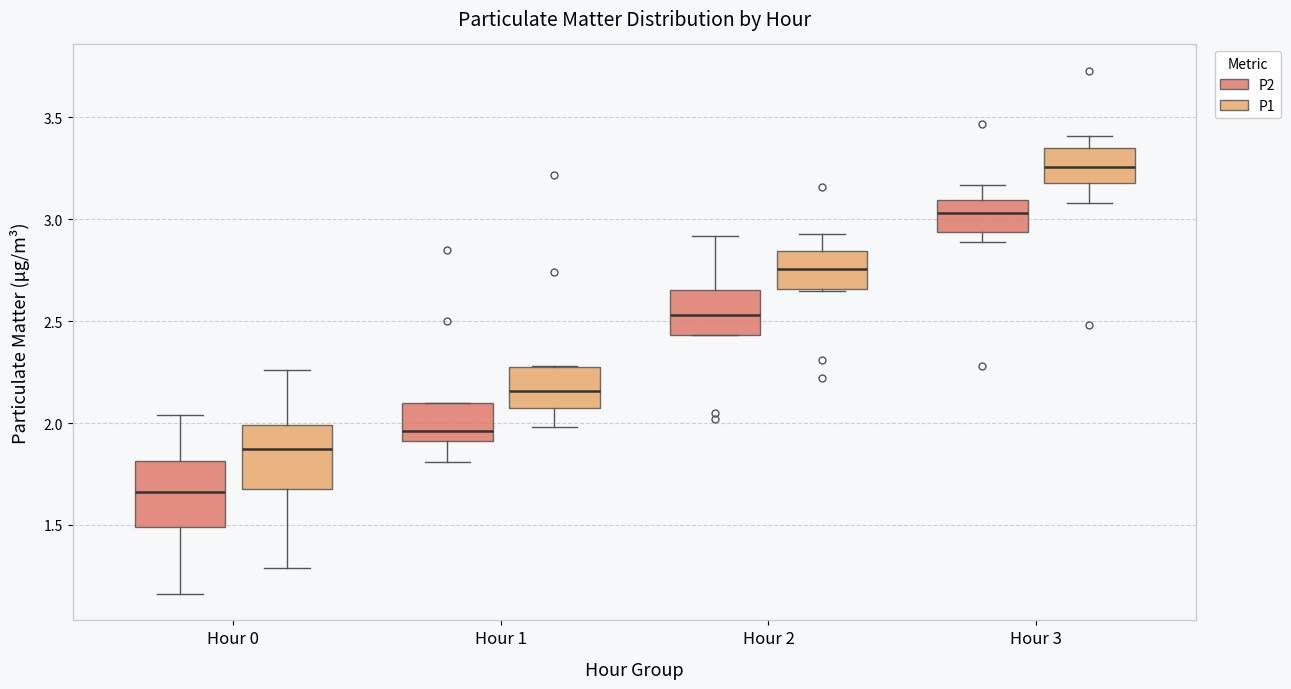

Which box has the lowest median line?

Hour 0 (P2)